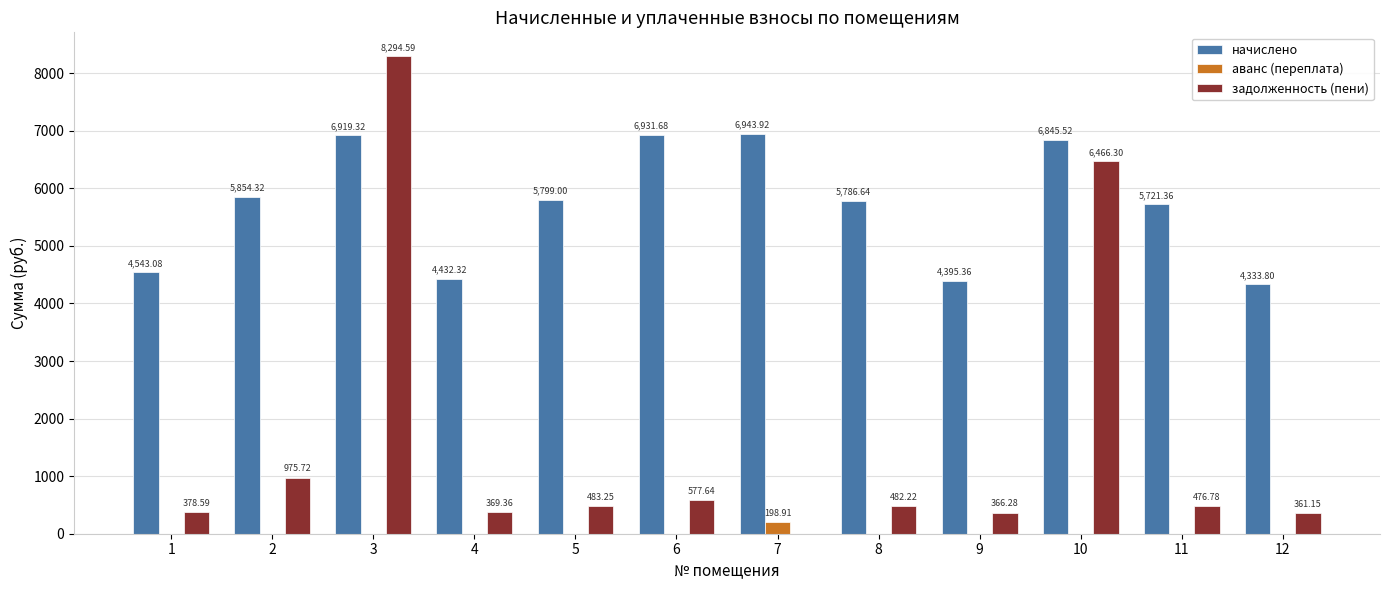

The value of начислено at 3 is 6919.3. True or false?

True